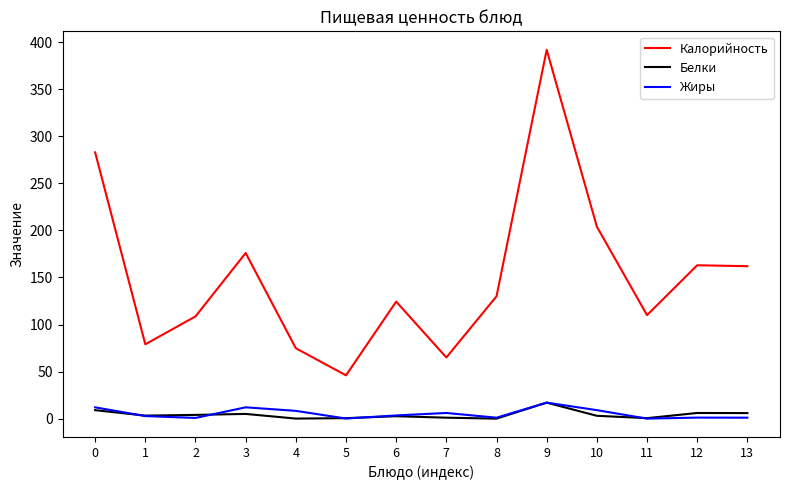

Which series changed the most between 2 and 3?

Калорийность